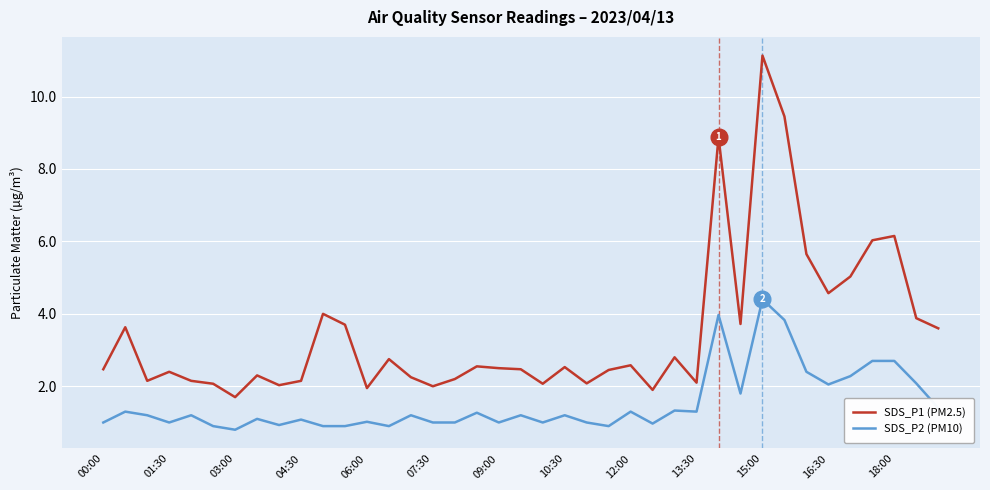

True or false: SDS_P2 (PM10) and SDS_P1 (PM2.5) intersect in this chart.

False